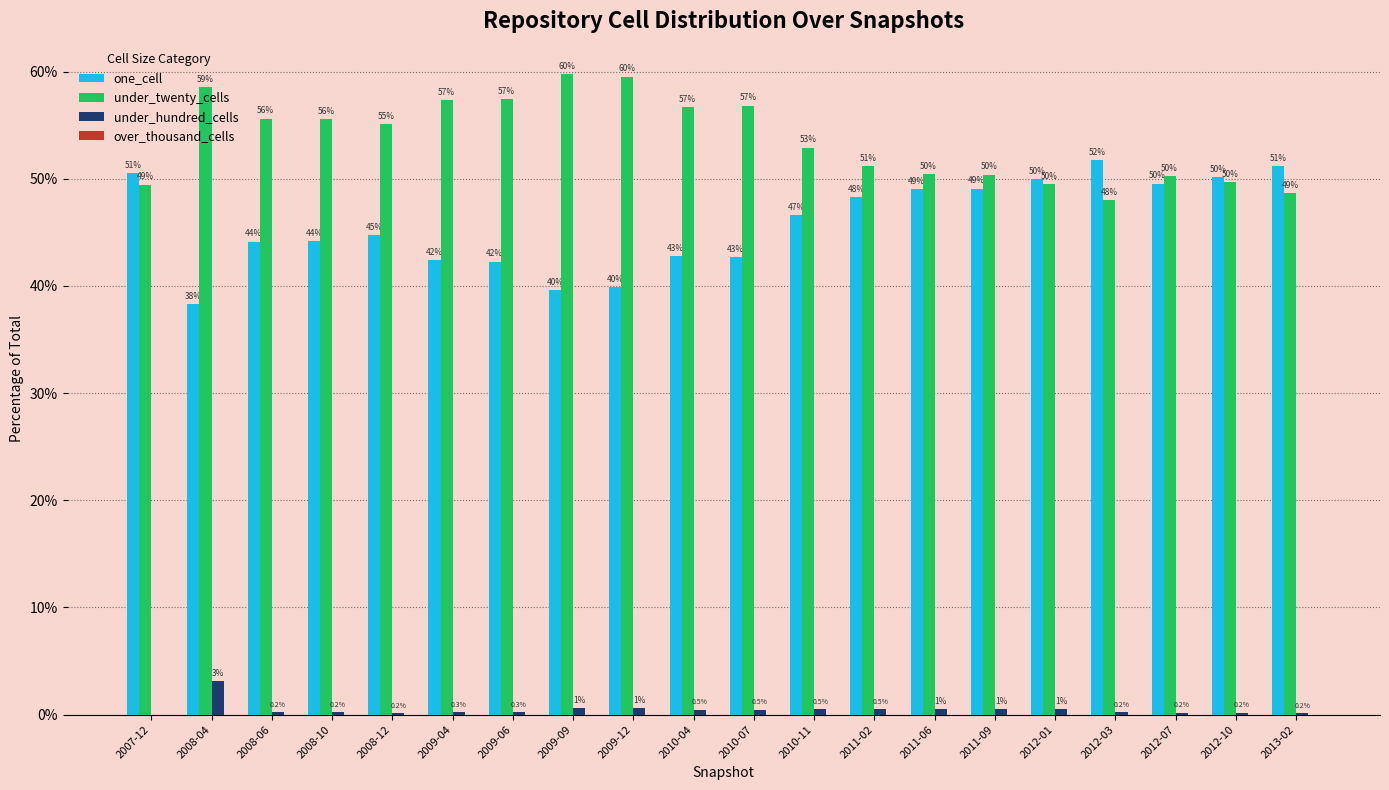

At which label does one_cell first exceed 46?

2007-12